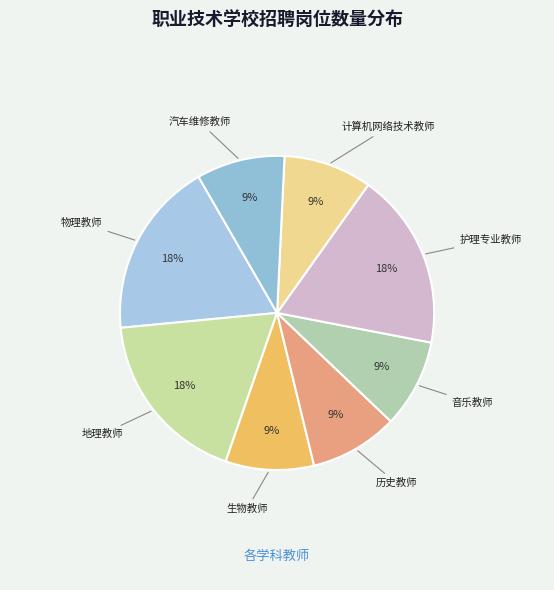

How many segments does this pie chart have?

8